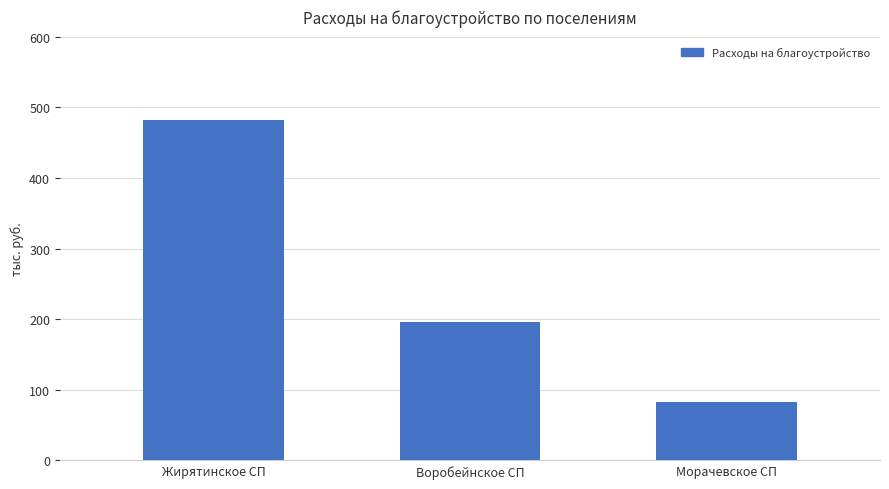

Rank the categories by value from lowest to highest.

Морачевское СП, Воробейнское СП, Жирятинское СП